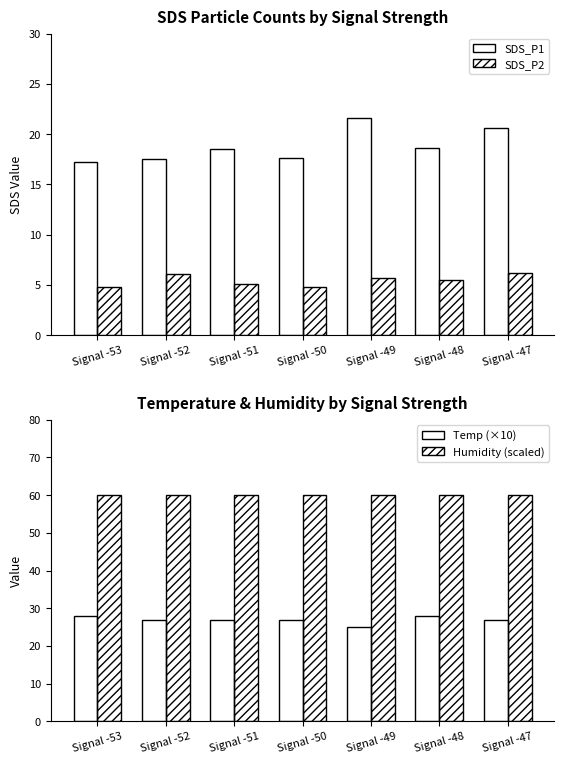

At Signal -51, list the series in order from largest to smallest.

Humidity (scaled), Temp (×10), SDS_P1, SDS_P2